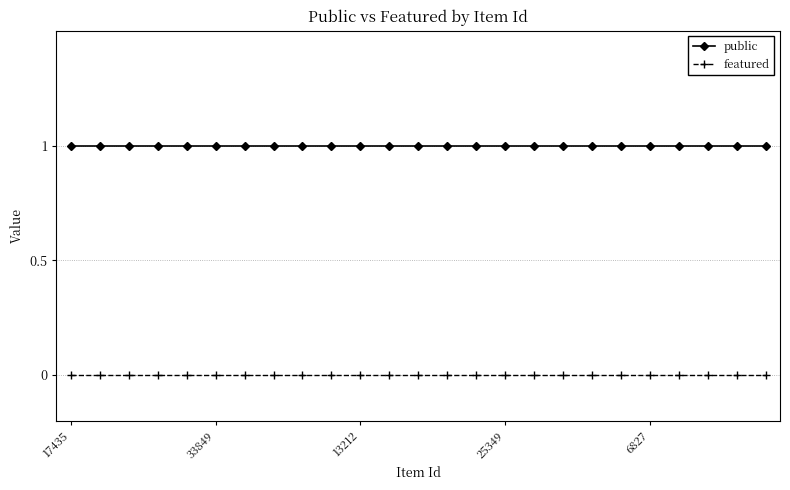

True or false: public and featured cross at least once.

False